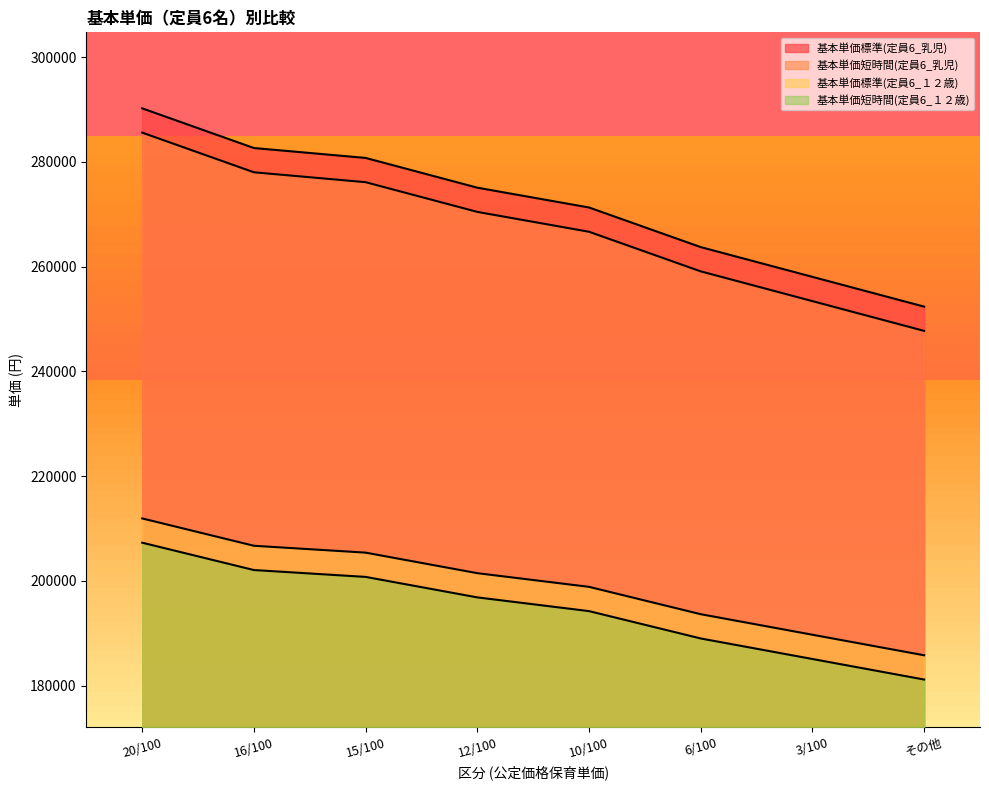

What is the spread (max minus min) of values at 16/100?

80540